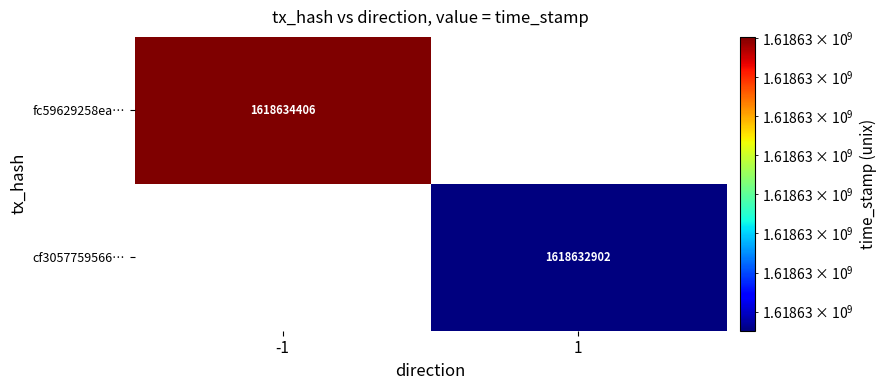

The fc59629258eafb5330efeb4a17a159535249462 series shows 572932124 at time_stamp. True or false?

False